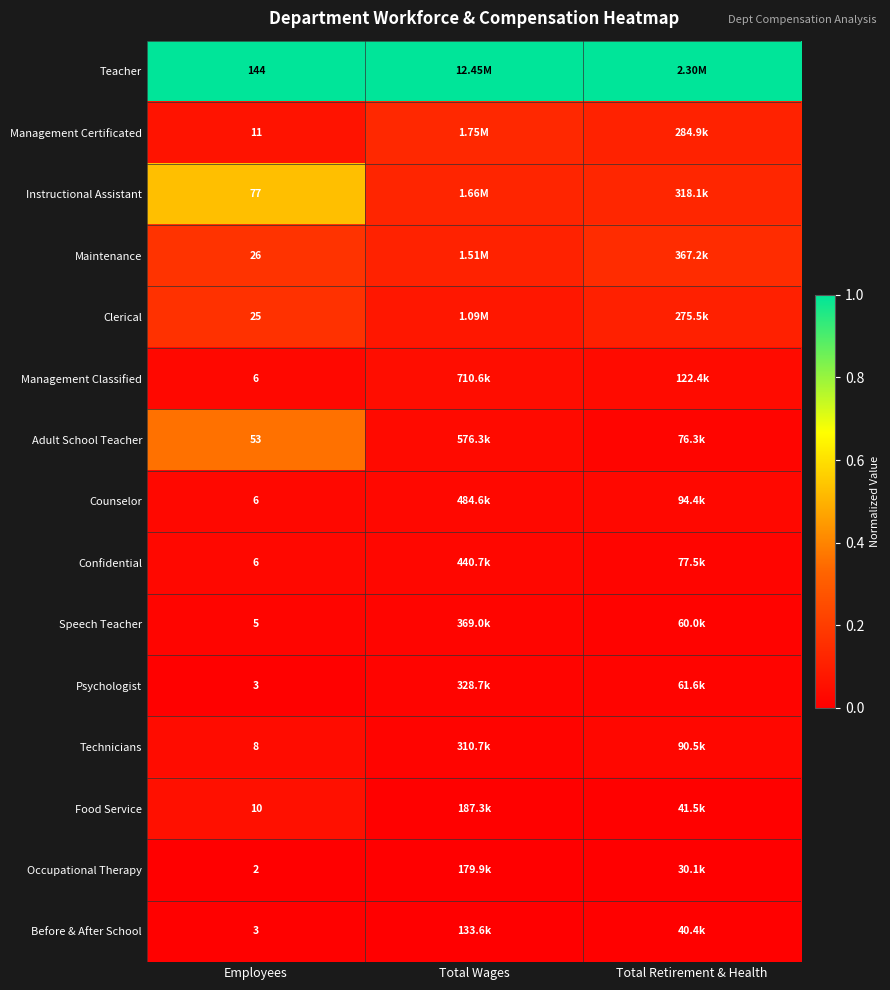

Count the number of categories in the chart.

3